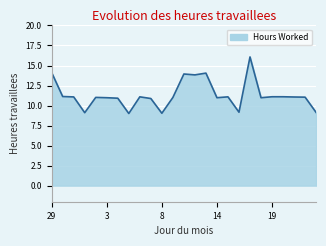

Does the chart display data point markers on the line(s)?

No